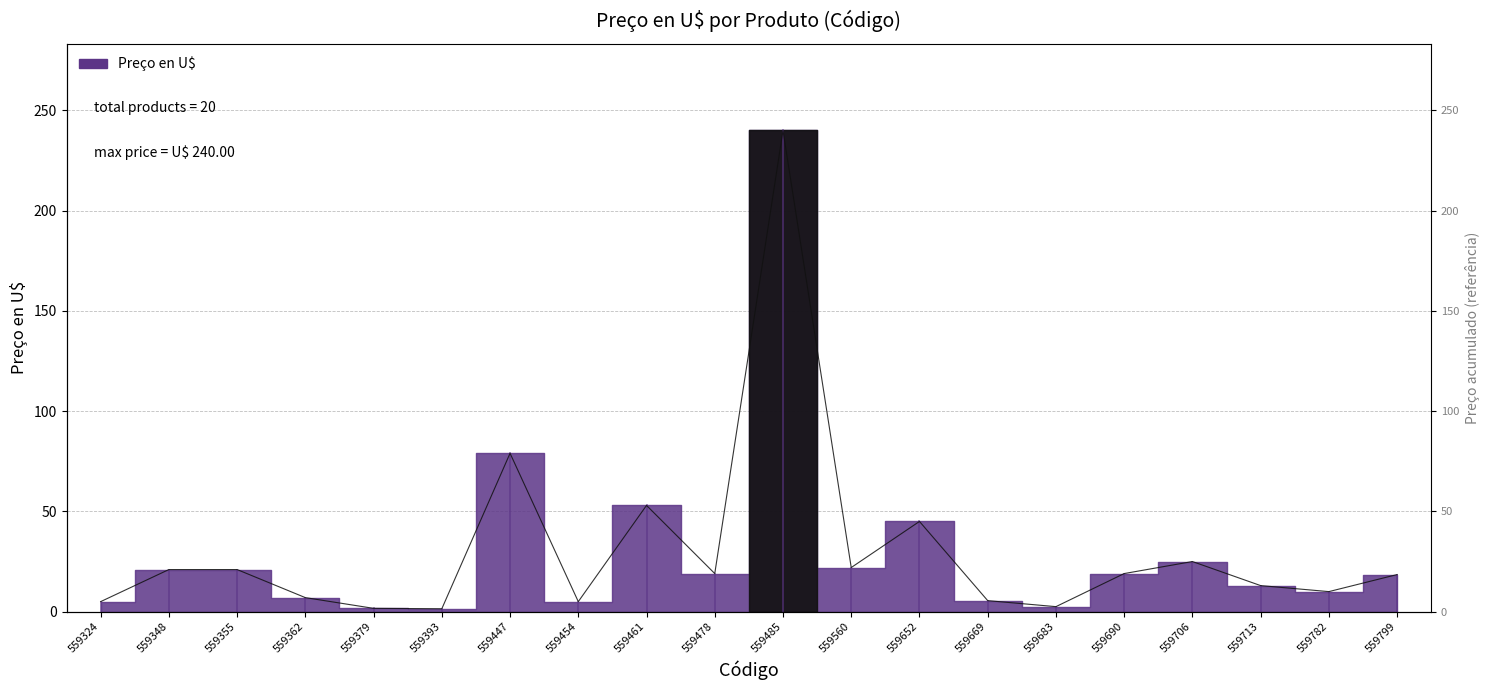

Rank the categories by value from highest to lowest.

559485, 559447, 559461, 559652, 559706, 559560, 559348, 559355, 559478, 559690, 559799, 559713, 559782, 559362, 559669, 559324, 559454, 559683, 559379, 559393